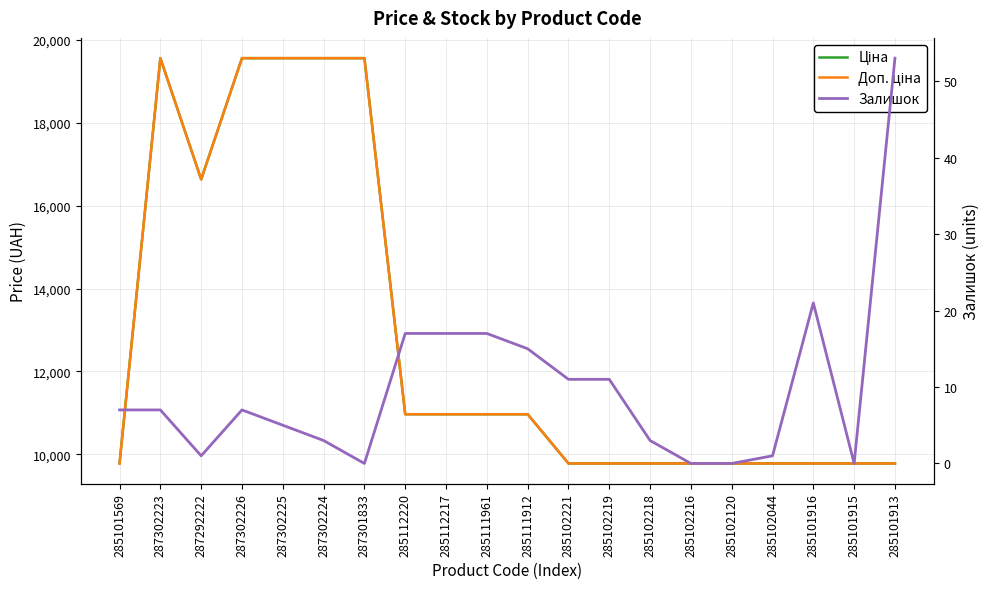

What is the spread (max minus min) of values at 285102120?

9775.5